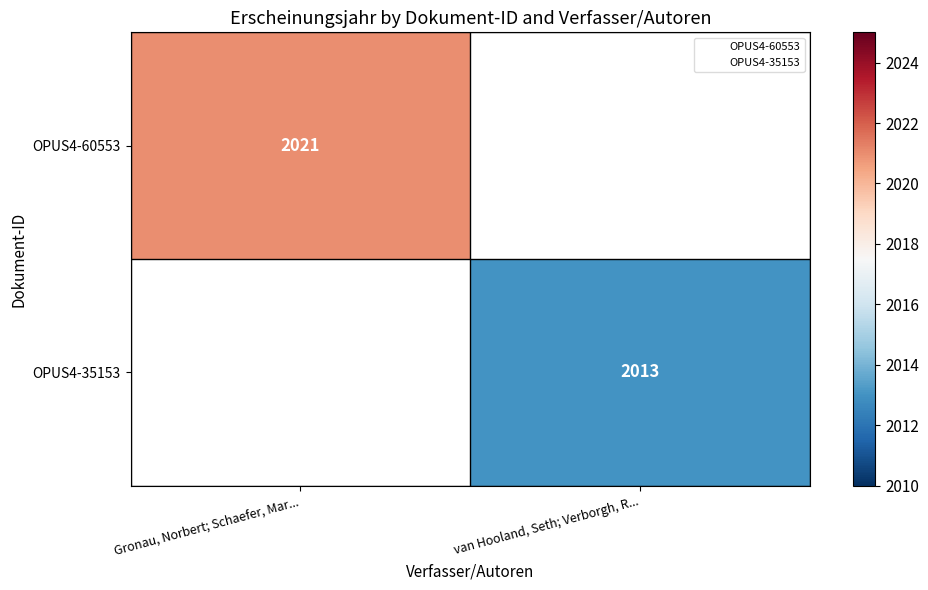

Is the value of OPUS4-35153 at van Hooland, Seth; Verborgh, R... greater than the value of OPUS4-60553 at Gronau, Norbert; Schaefer, Mar...?

No